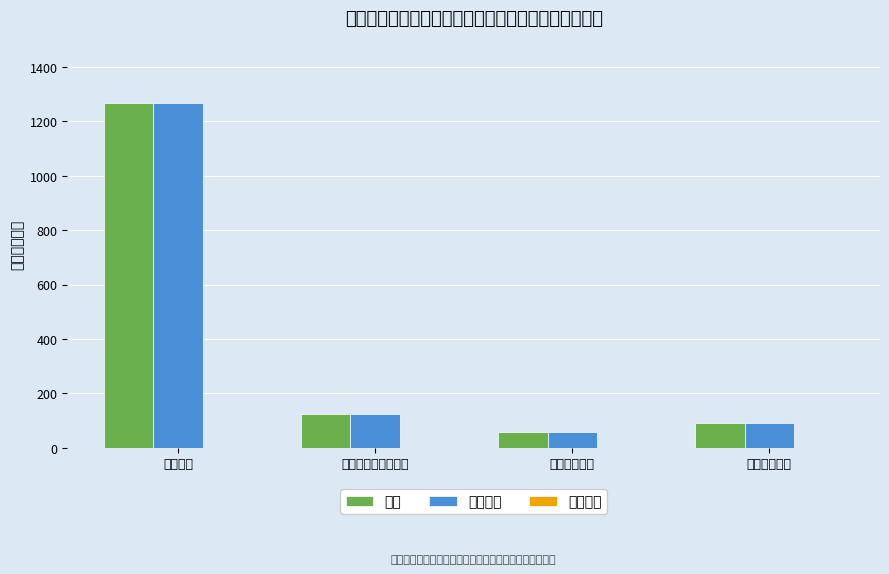

What is the greatest value displayed?

1266.8